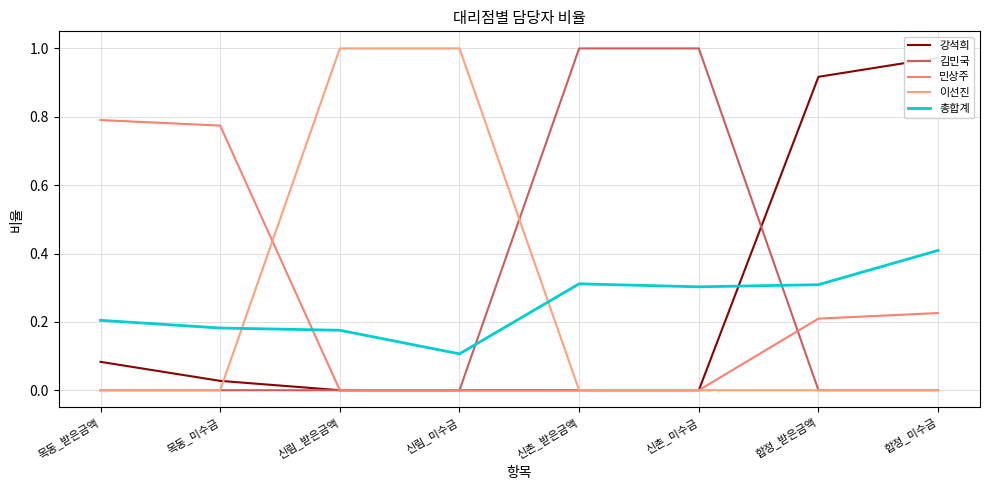

Where do 이선진 and 총합계 first cross each other?

목동_미수금 and 신림_받은금액